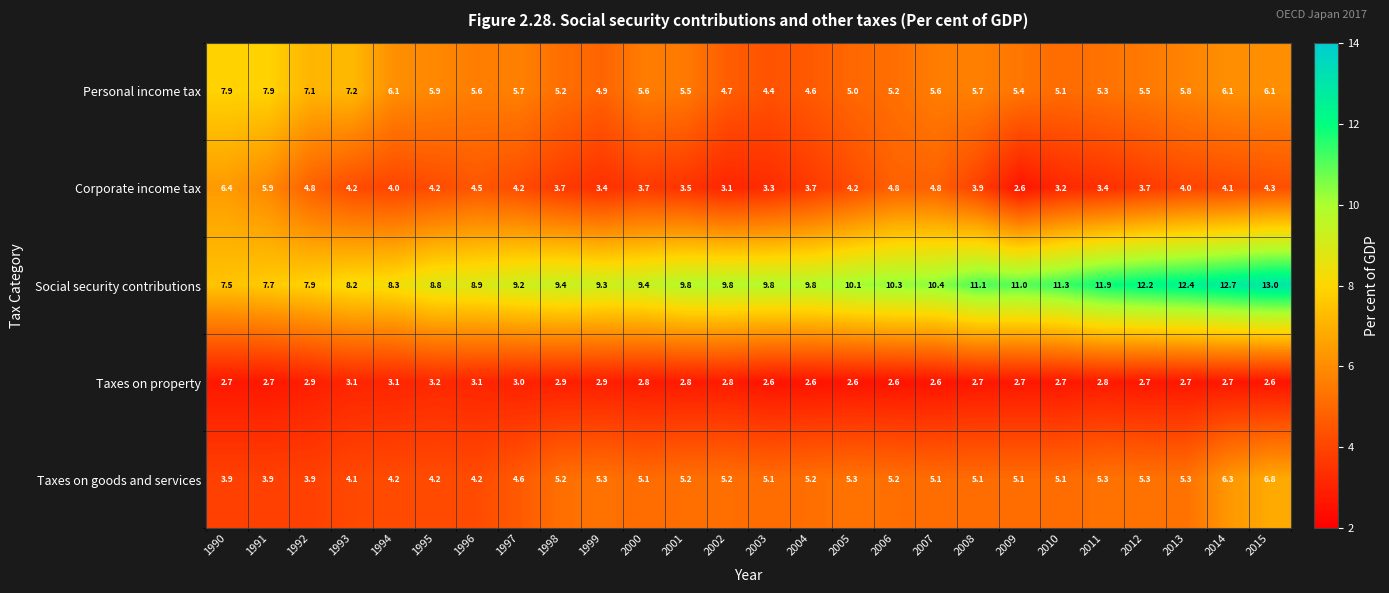

The value of Taxes on goods and services at 1996 is 5.9. True or false?

False